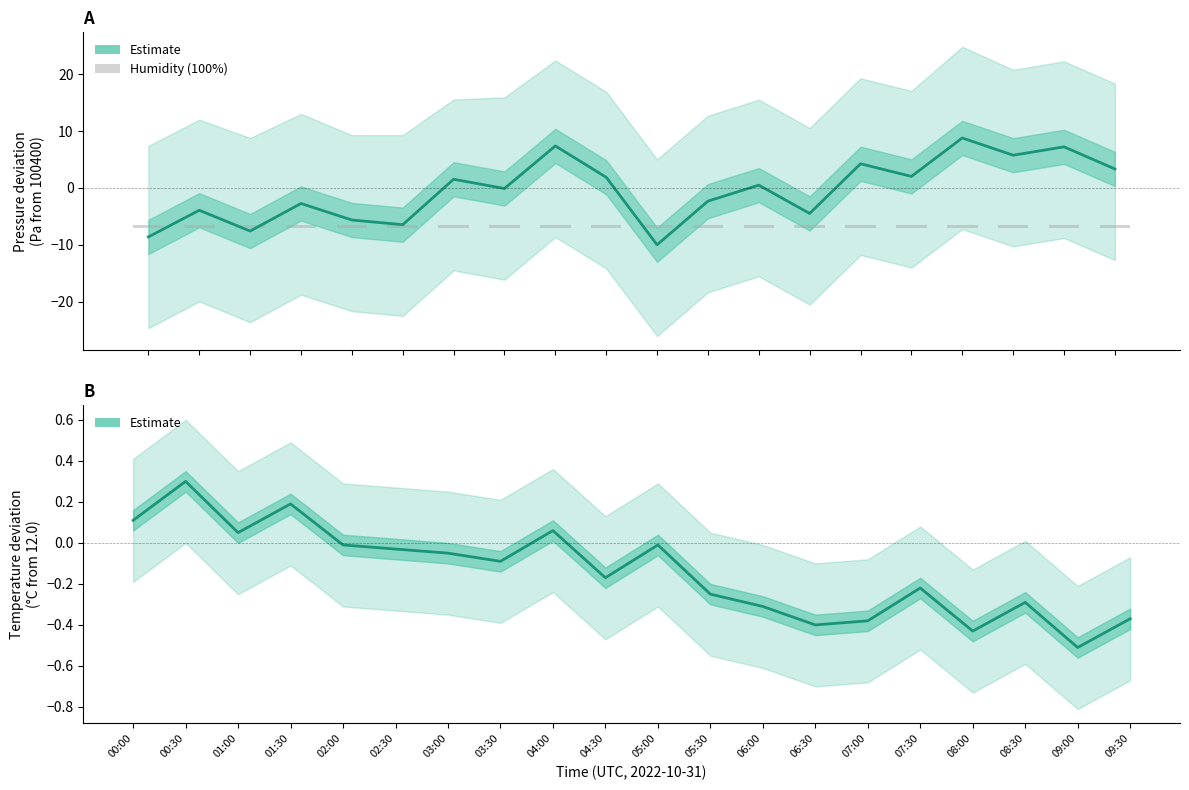

Which has a higher value, 02:00 or 02:30?

02:00